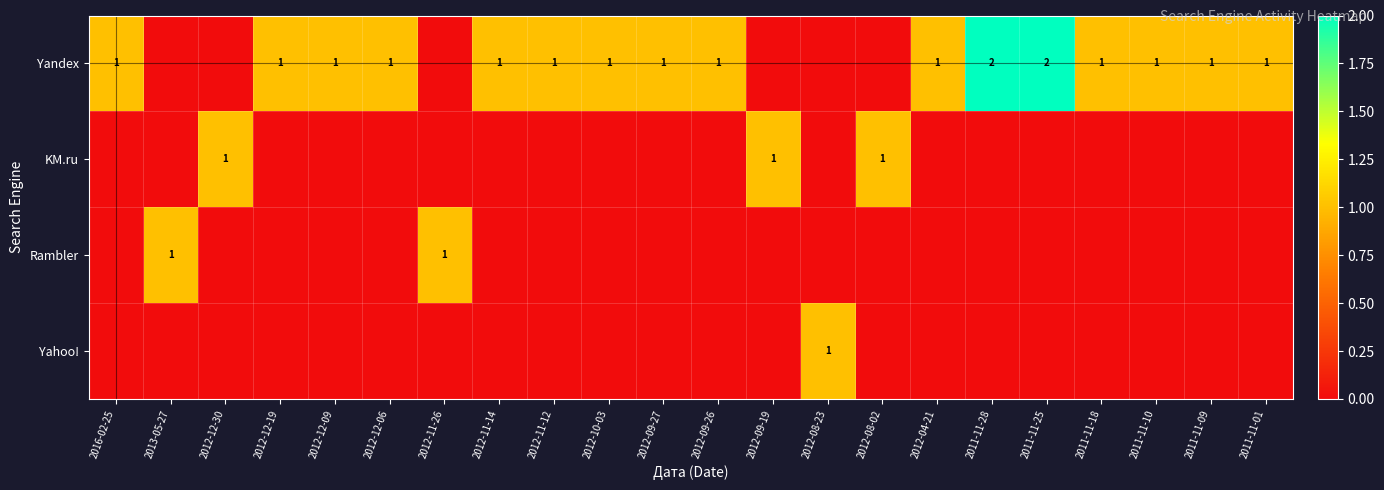

Is it true that Yandex equals 1 at 2012-09-26?

True